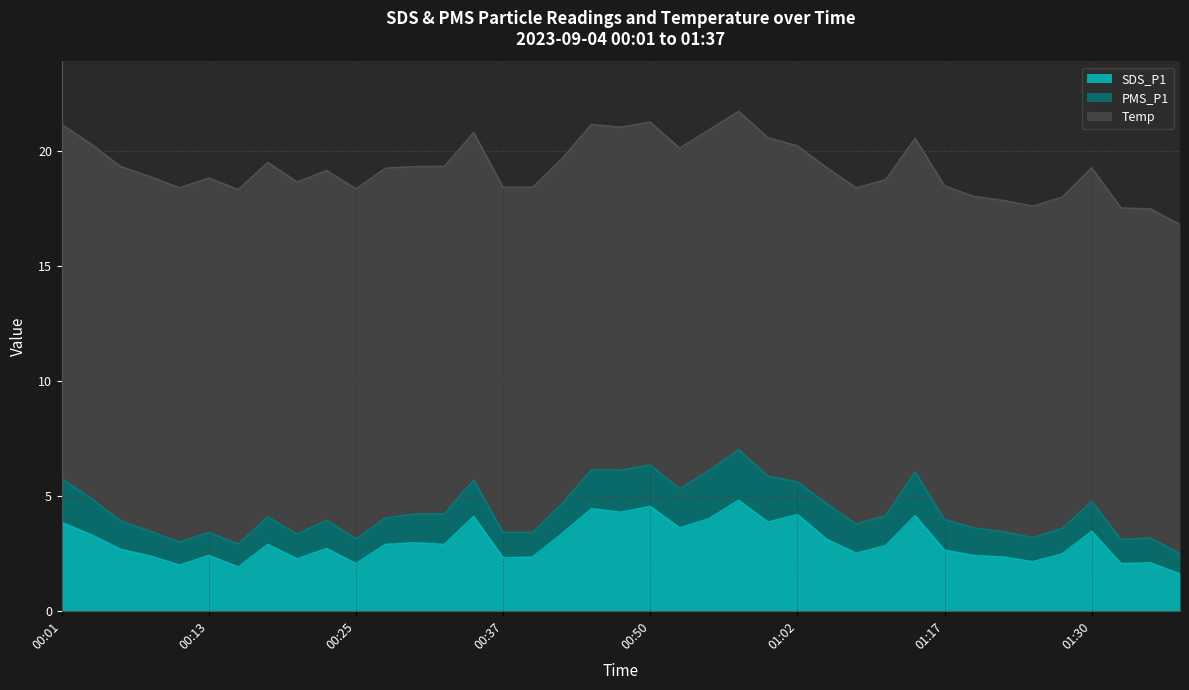

Is it true that PMS_P1 equals 0.7 at 01:27?

False